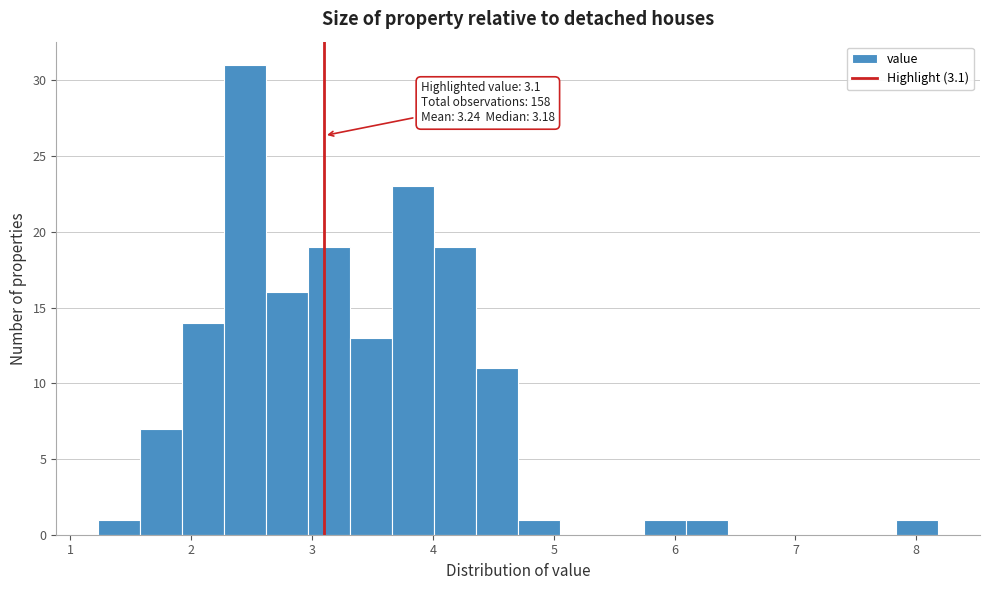

Read against the x-axis, roughly where is the centre of the tallest bar?

2.4